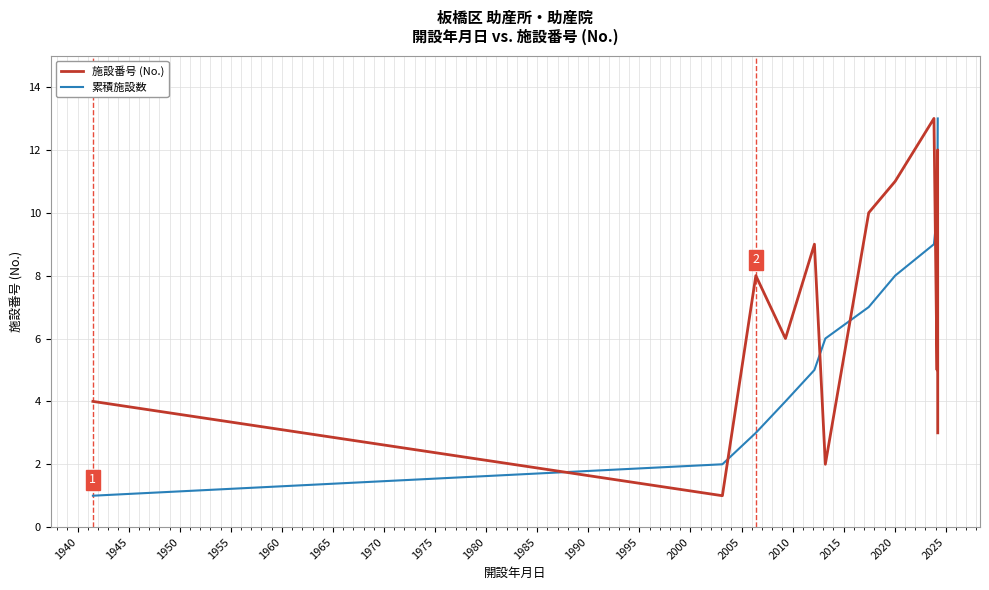

How many interior local peaks does the 施設番号 (No.) series have?

4